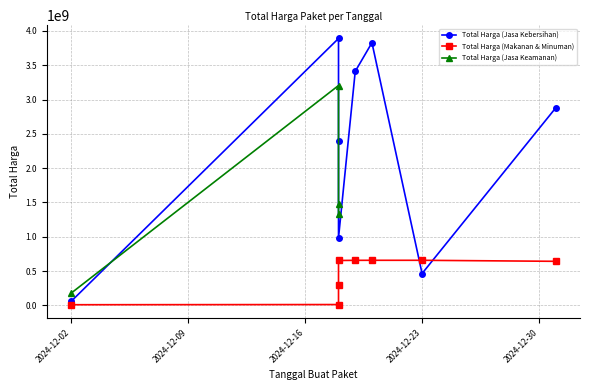

What is the smallest value displayed?

9386000